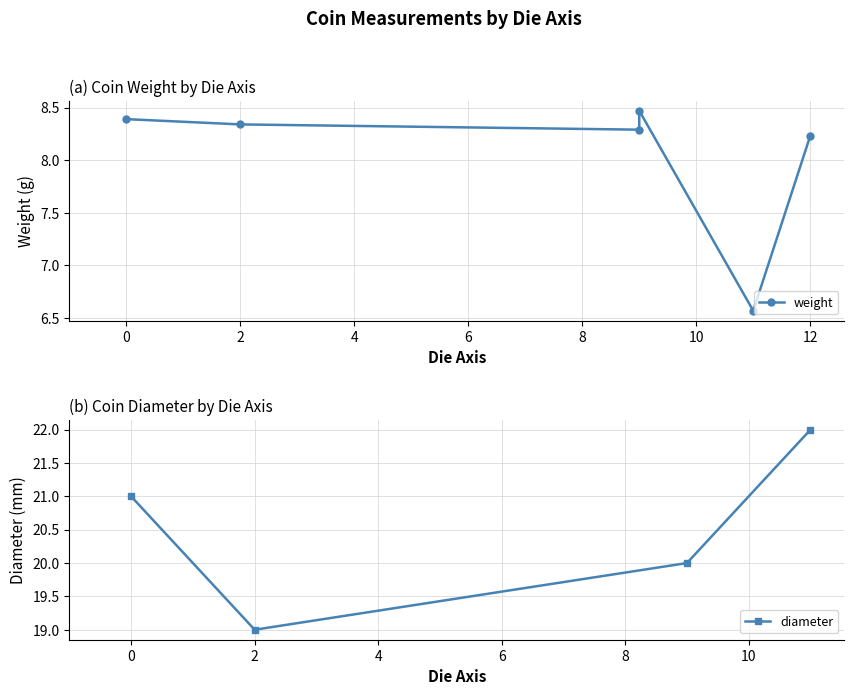

What is the highest value of the diameter series?

22